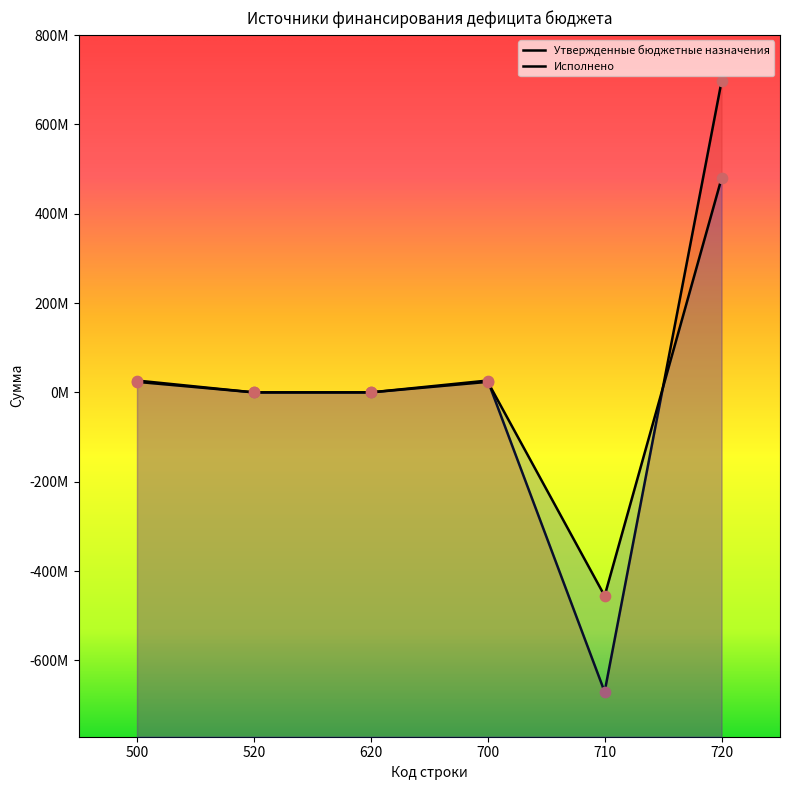

What are all the series names shown in the legend?

Утвержденные бюджетные назначения, Исполнено